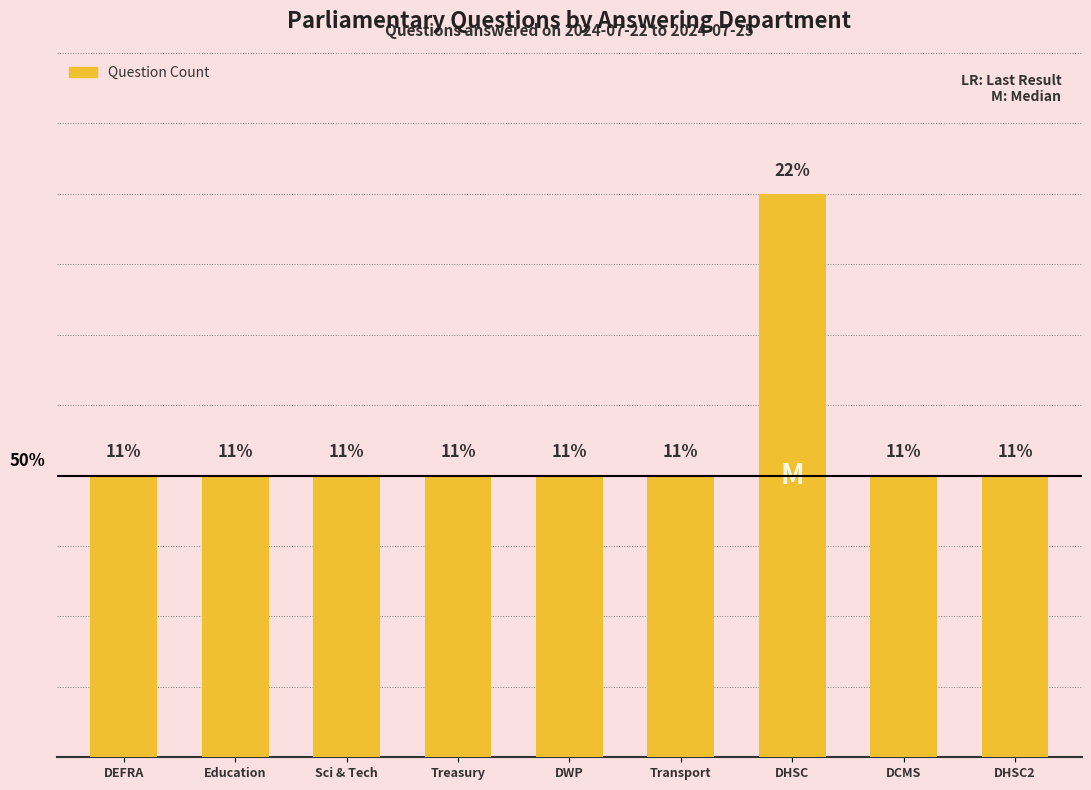

The value at DCMS is 1. True or false?

True